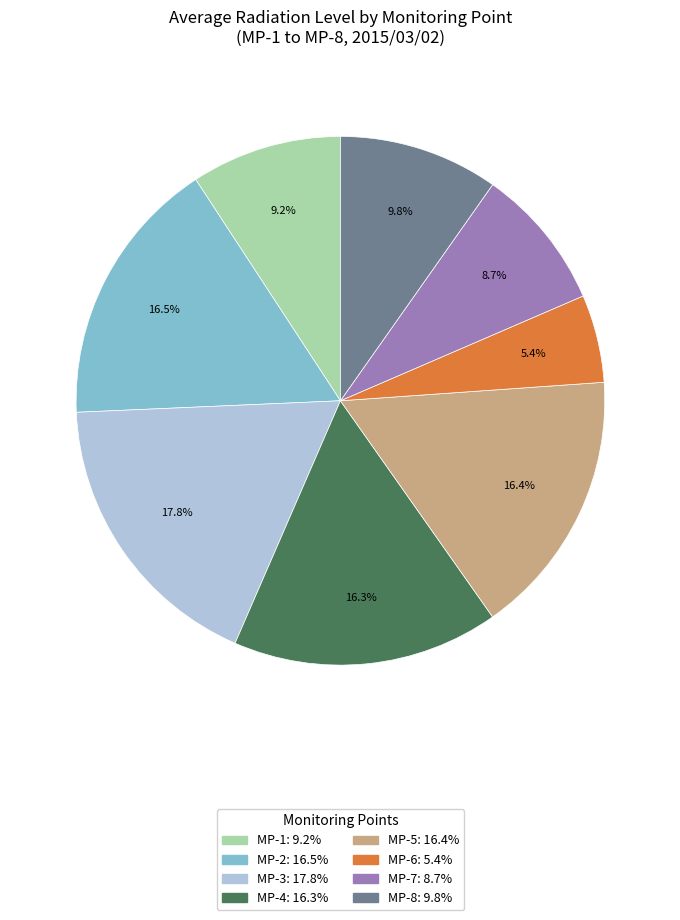

Count the number of slices in the pie.

8